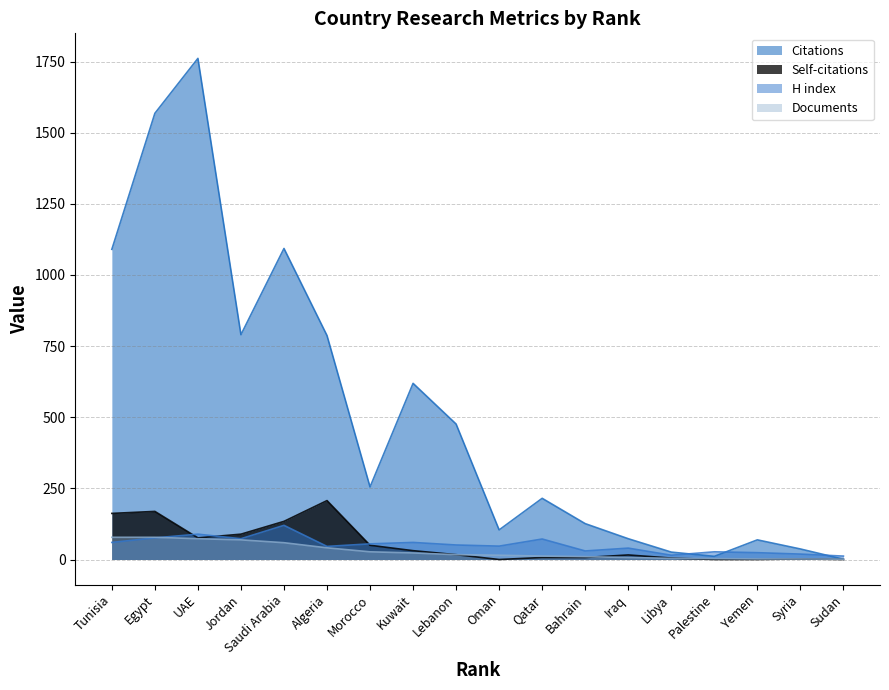

How many interior local peaks does the Self-citations series have?

4